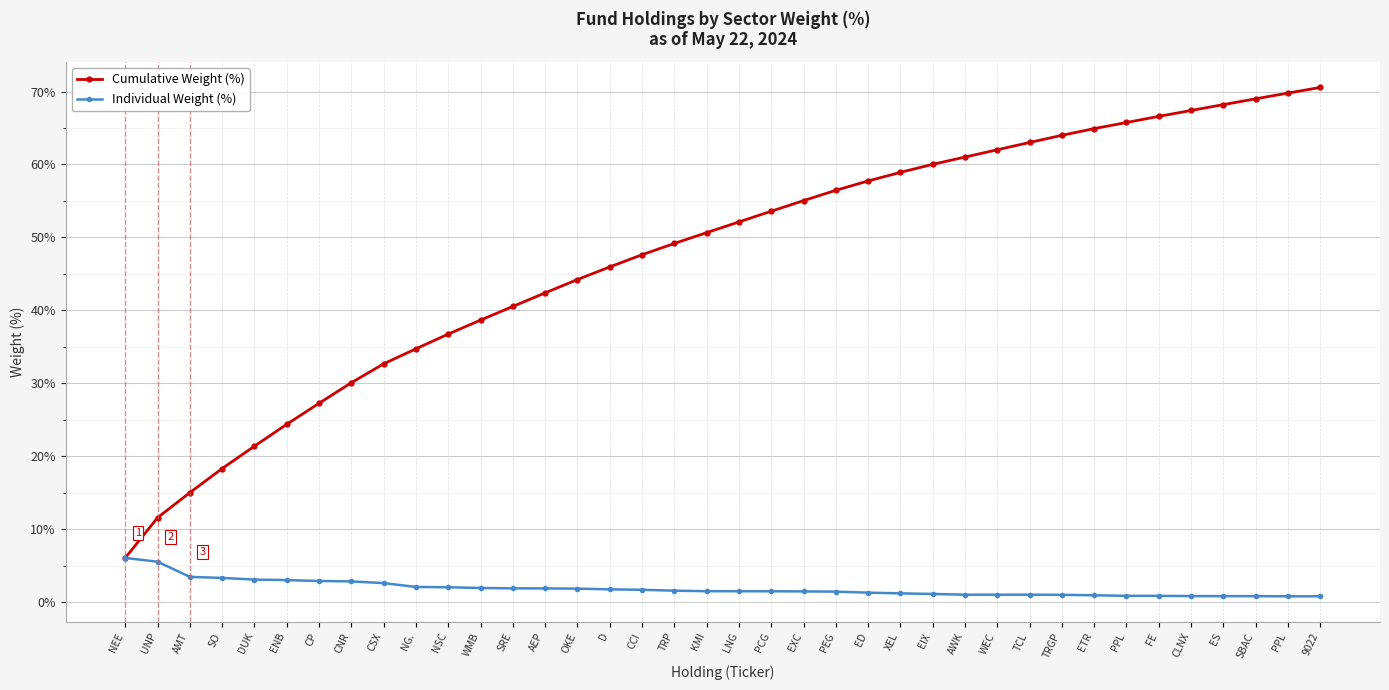

Between NEE and CP, which series saw the biggest shift?

Cumulative Weight (%)